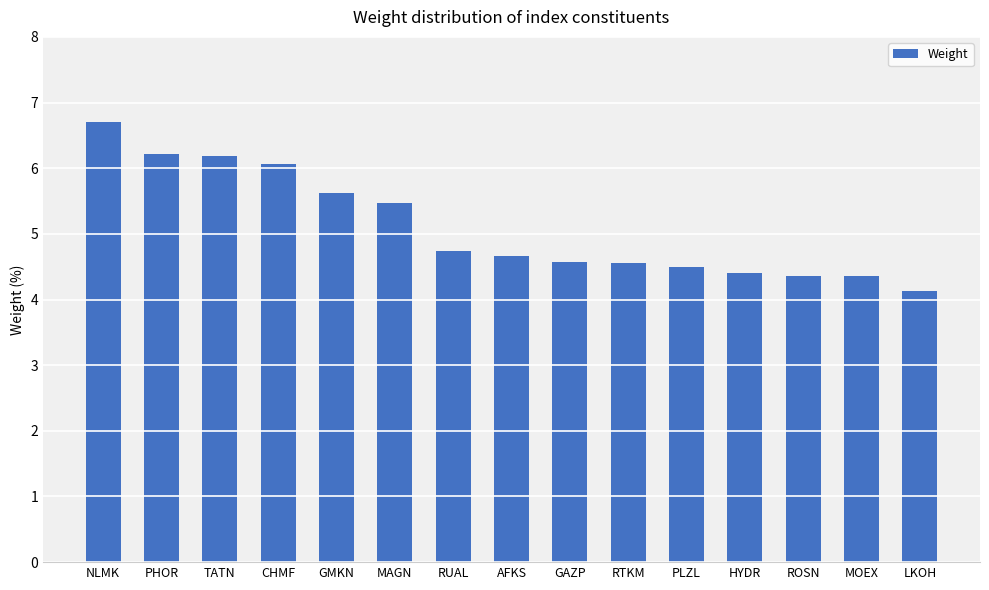

What is the greatest value displayed?

6.7